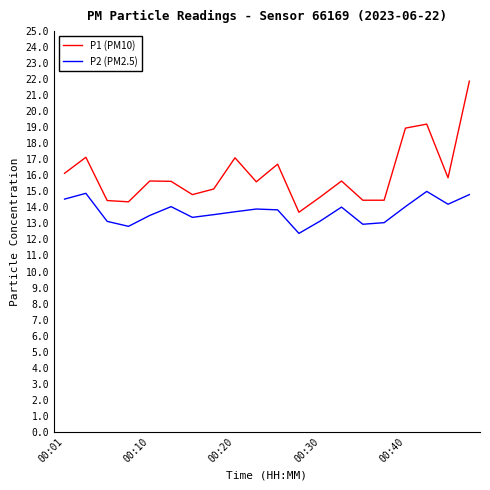

Which series has the largest range (max minus min)?

P1 (PM10)